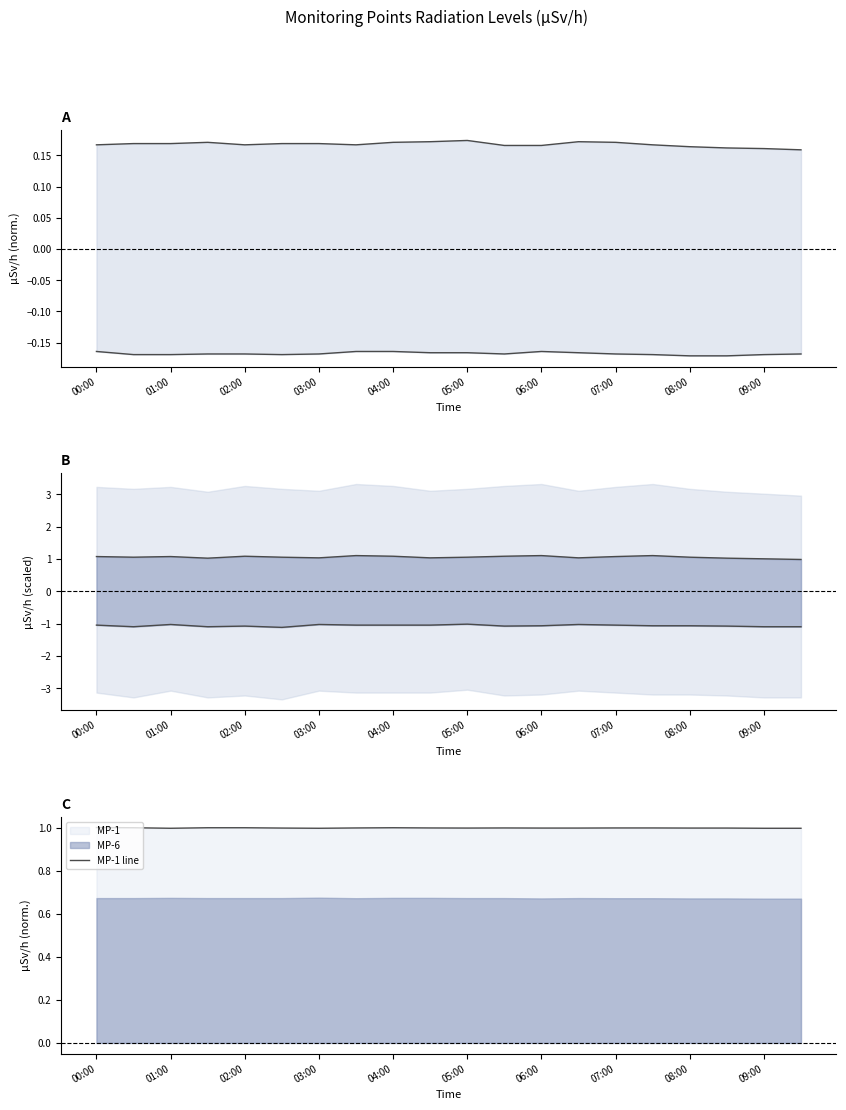

True or false: MP-1 line has a value of 0.2 at 02:00.

False